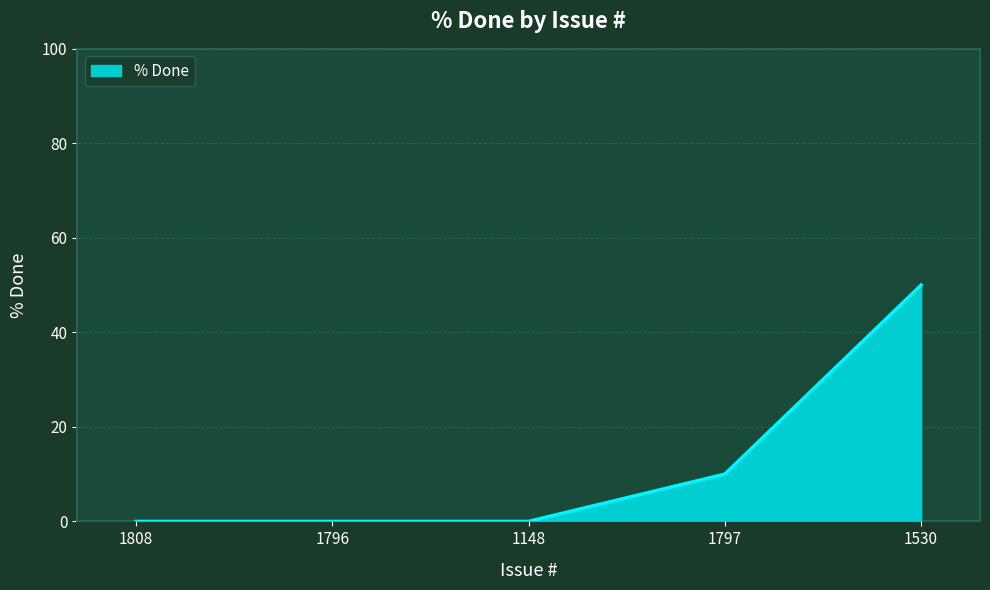

How many series are shown in this chart?

1